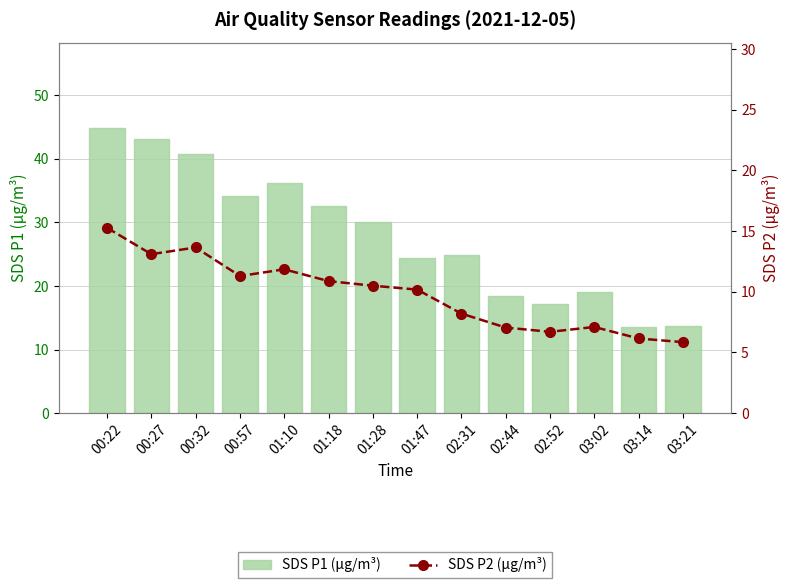

Which label corresponds to the largest value in the chart?

00:22